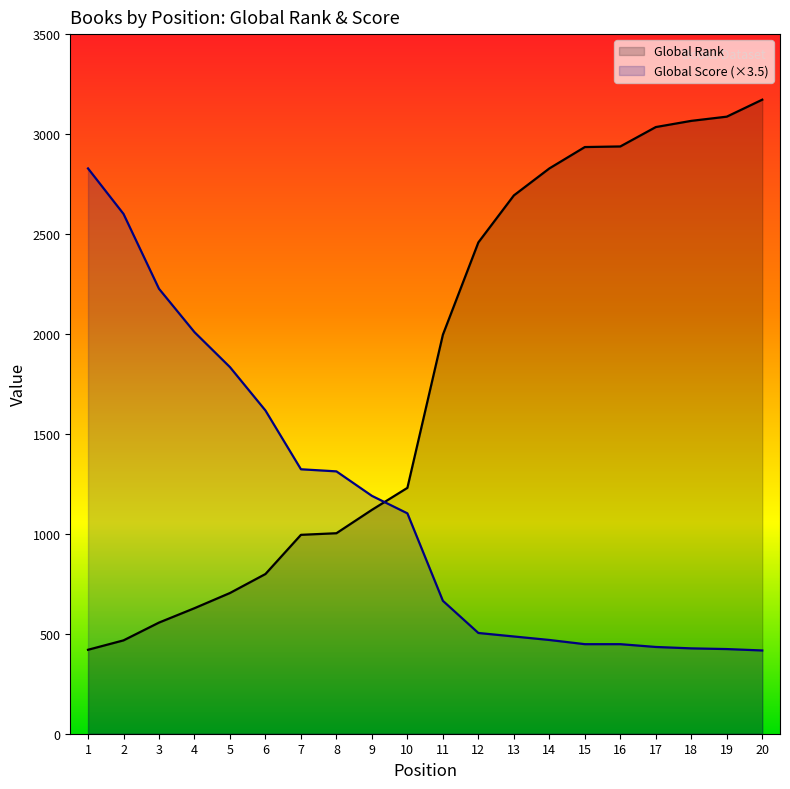

At how many categories does at least one series exceed 1349?

16